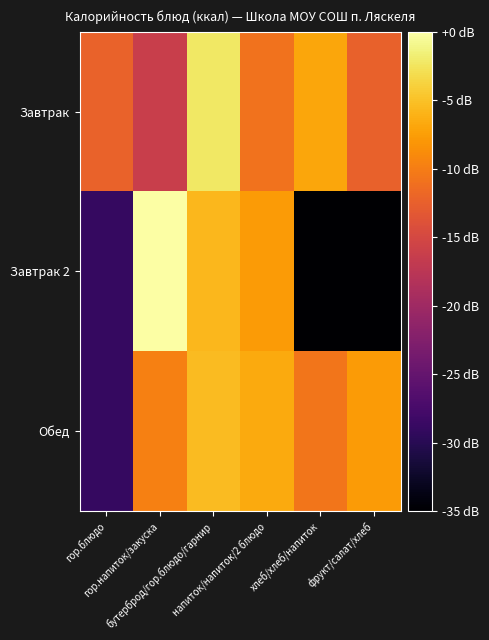

Count the number of data series in this chart.

3